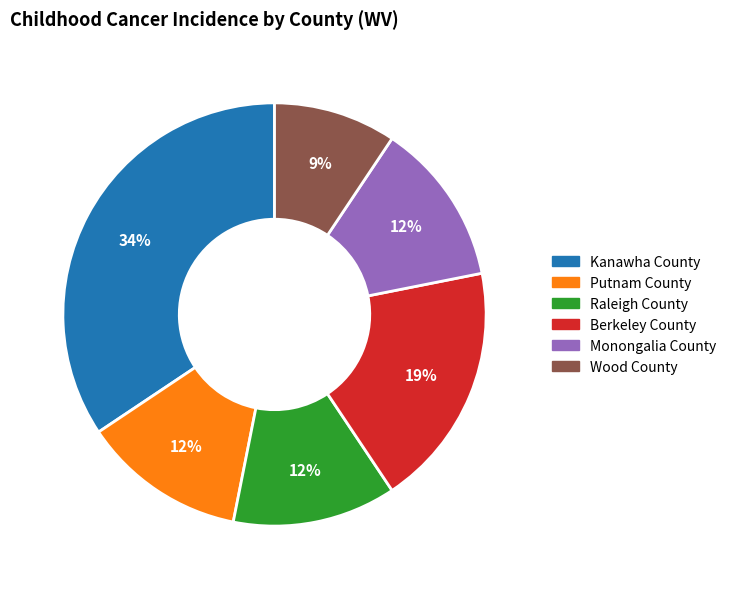

Which has a higher value, Kanawha County or Berkeley County?

Kanawha County